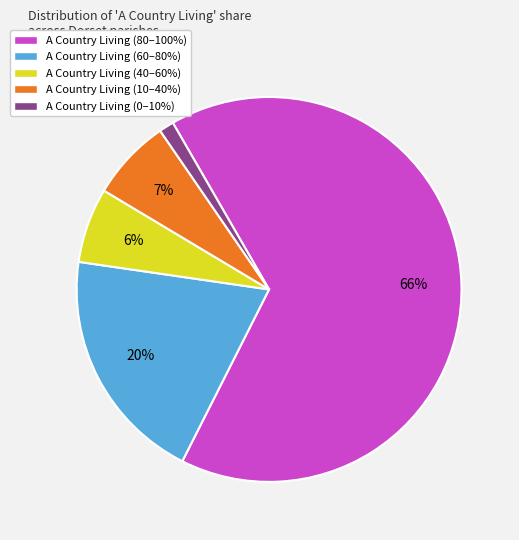

Is there any slice that represents more than half of the pie?

Yes